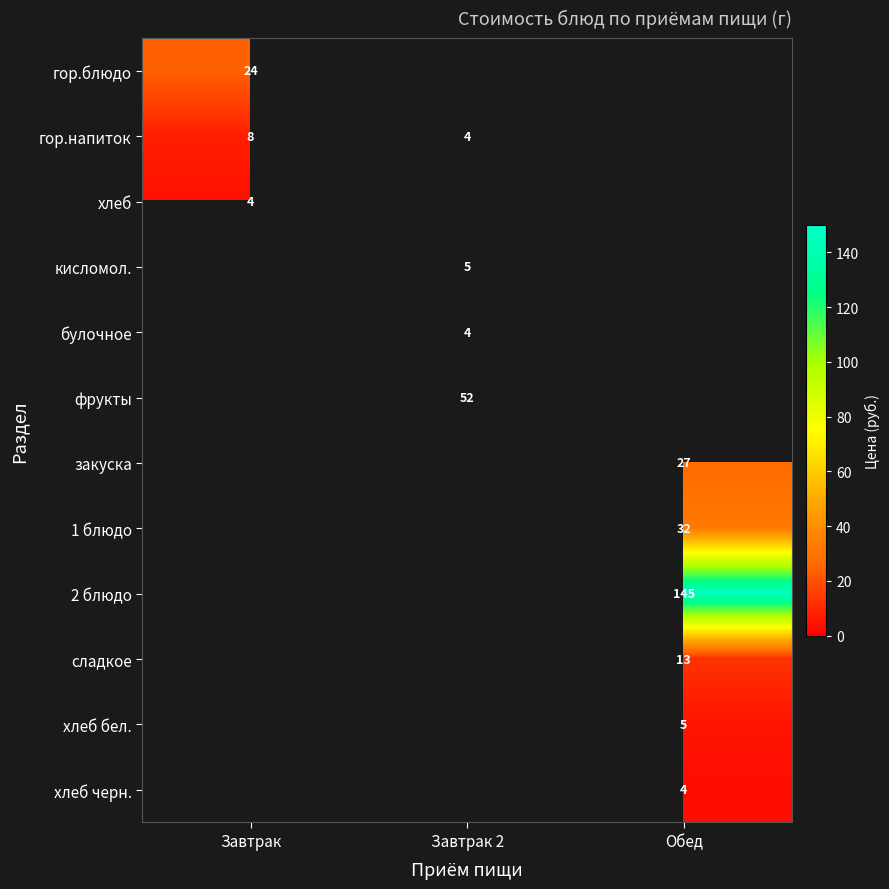

True or false: 1 блюдо has a value of 43.9 at Обед.

False